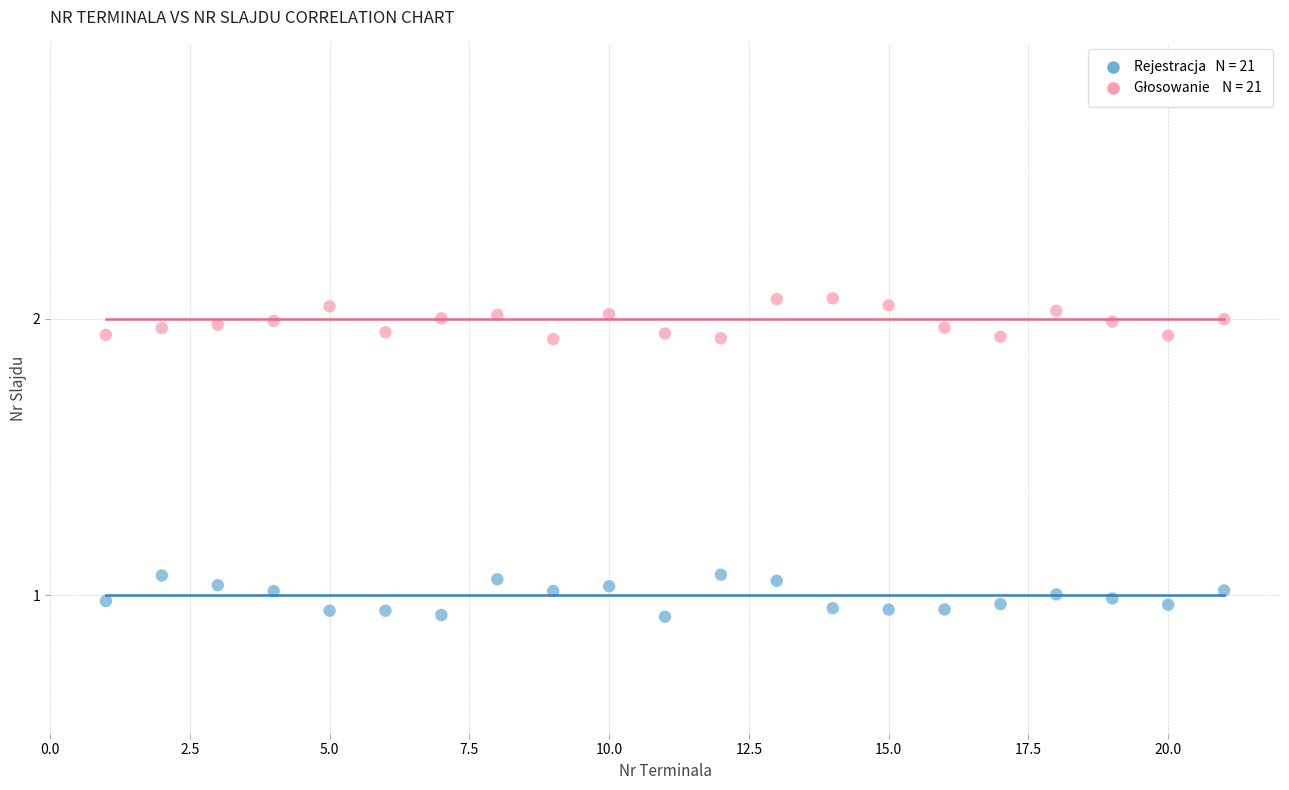

Across all data points, what is the range of X values (max minus min)?

20.0